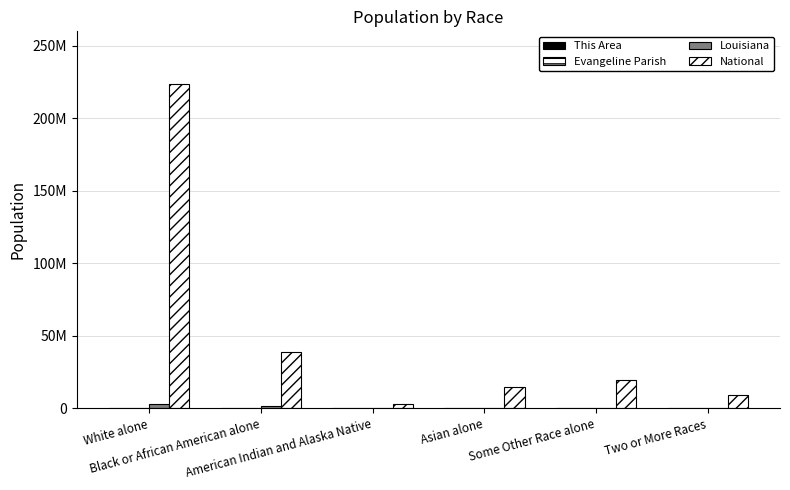

Which label corresponds to the largest value in the chart?

White alone